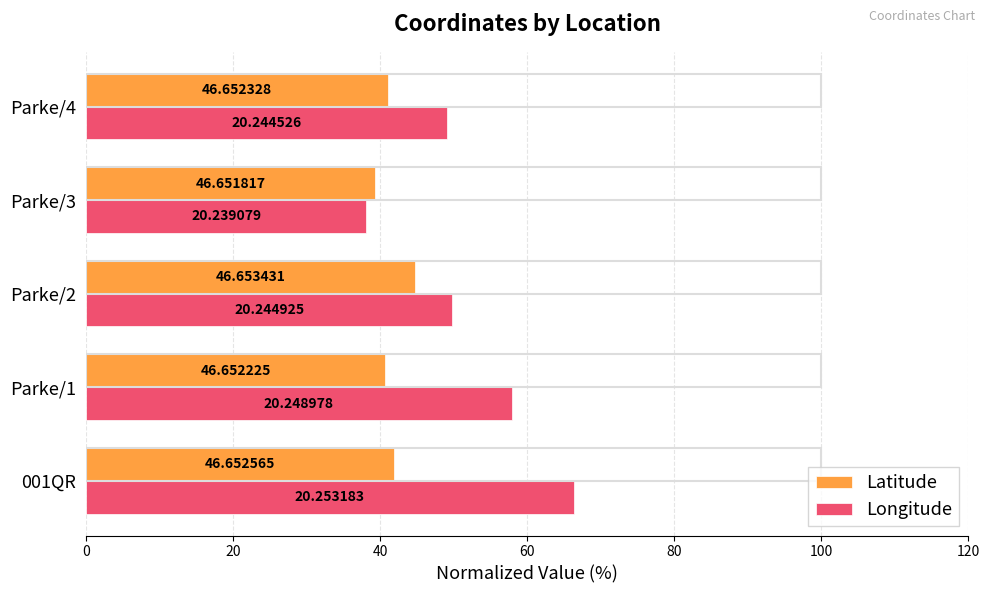

What are all the series names shown in the legend?

Latitude, Longitude